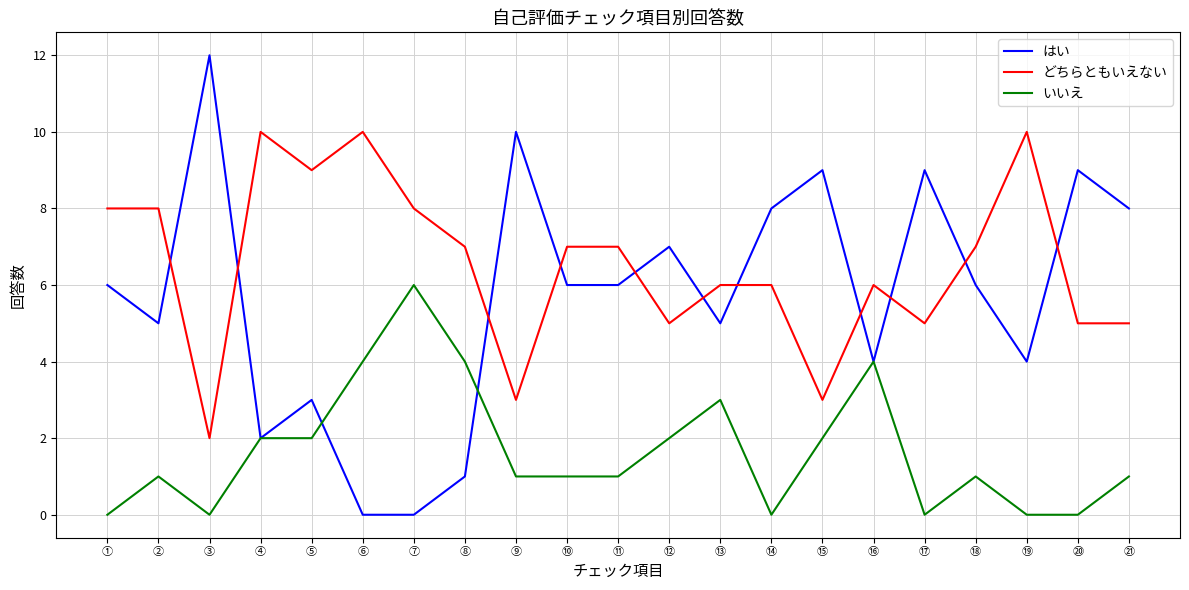

What position from the right is ⑳?

2